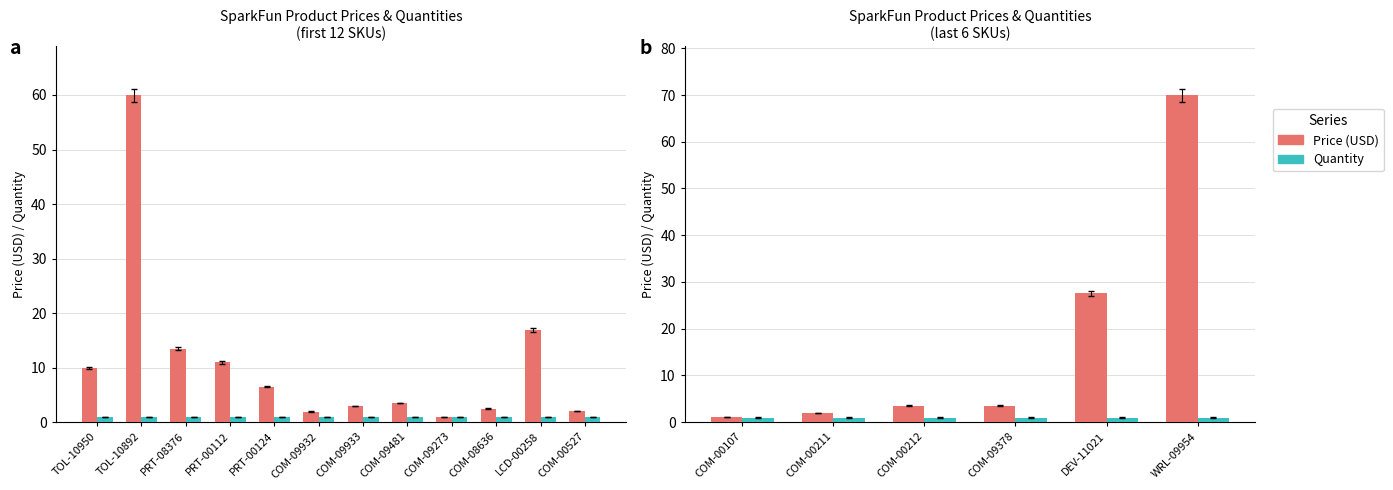

What position from the left is COM-00107?

1